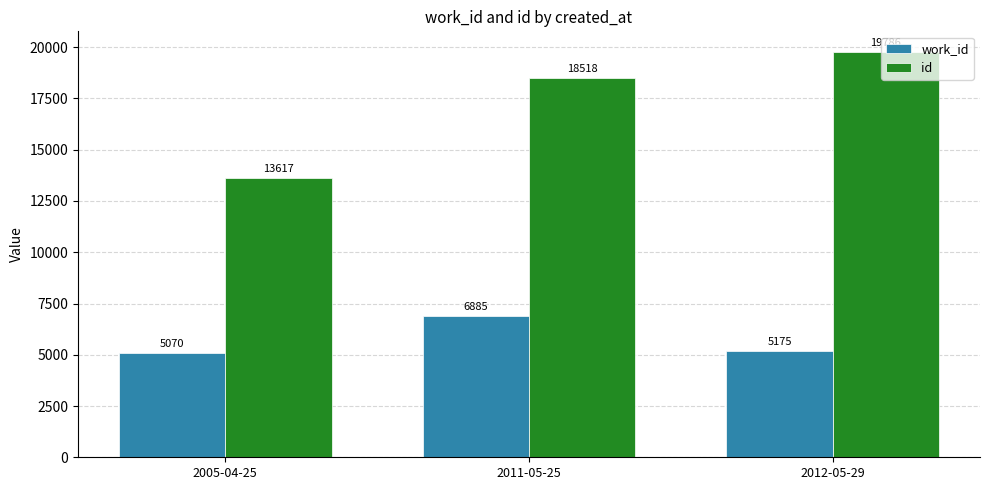

At which label is id closest to 16701?

2011-05-25